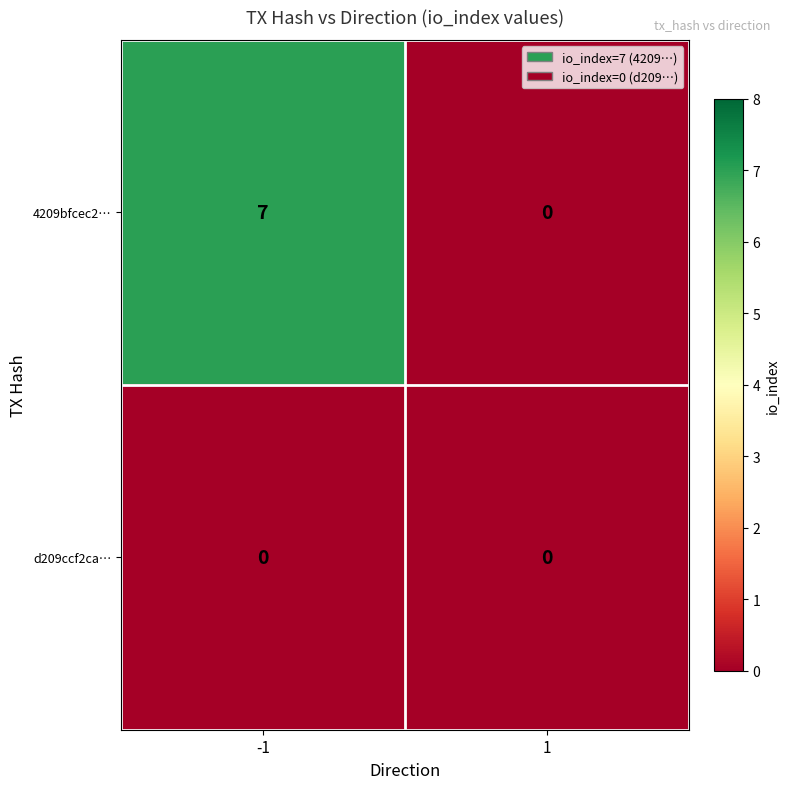

At -1, list the series in order from largest to smallest.

4209bfcec2…, d209ccf2ca…